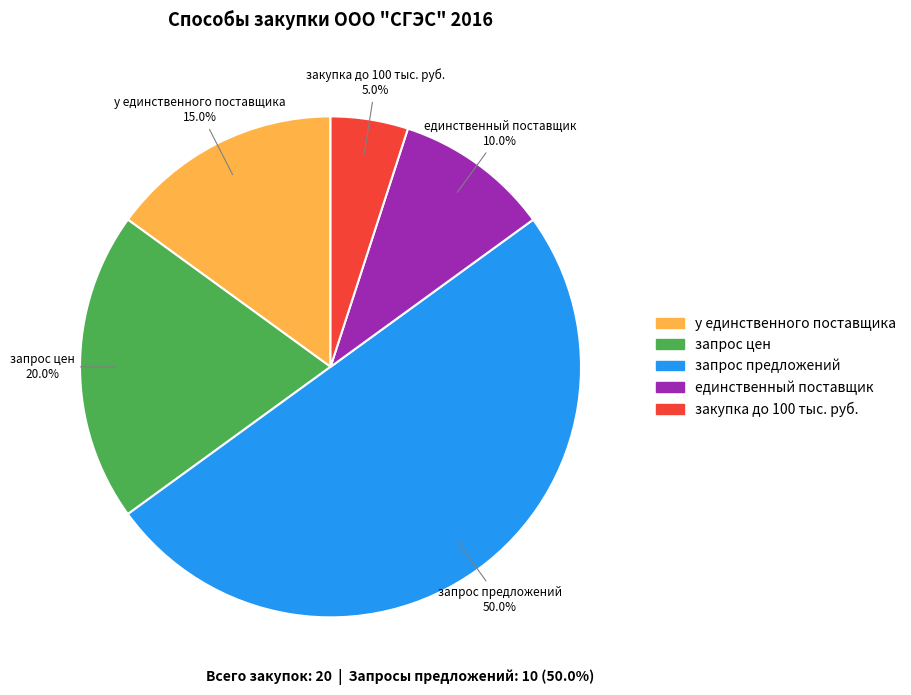

Does запрос цен account for over 50% of the chart?

No